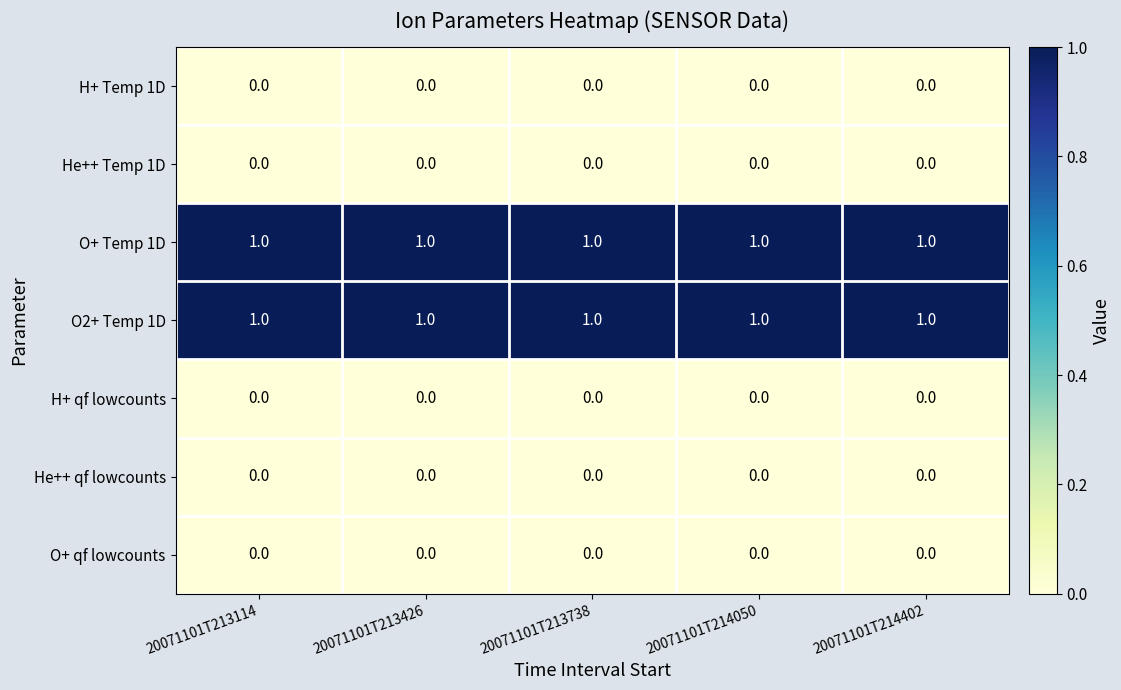

True or false: O2+ Temp 1D has a value of 1 at 20071101T214402.

True